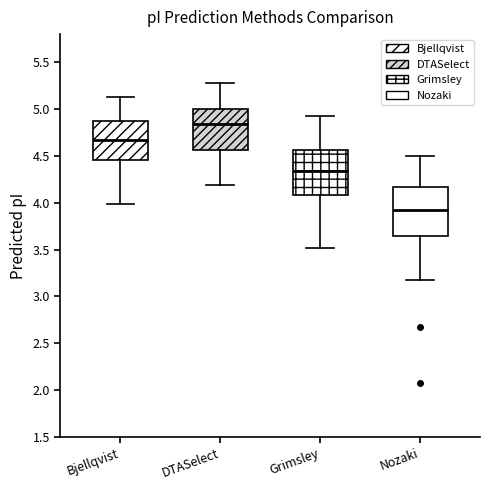

Reading left to right, transcribe this box plot: for each box, give where its median line is, the range the box spans, and where its two whiskers end, as read against the y-axis. The values are not printed on the chart, so give them approximately, as read against the axis.

Bjellqvist: median 4.65, box 4.45 to 4.90, whiskers 4.00 to 5.15
DTASelect: median 4.85, box 4.55 to 5.00, whiskers 4.20 to 5.30
Grimsley: median 4.35, box 4.10 to 4.55, whiskers 3.50 to 4.95
Nozaki: median 3.90, box 3.65 to 4.15, whiskers 3.15 to 4.50